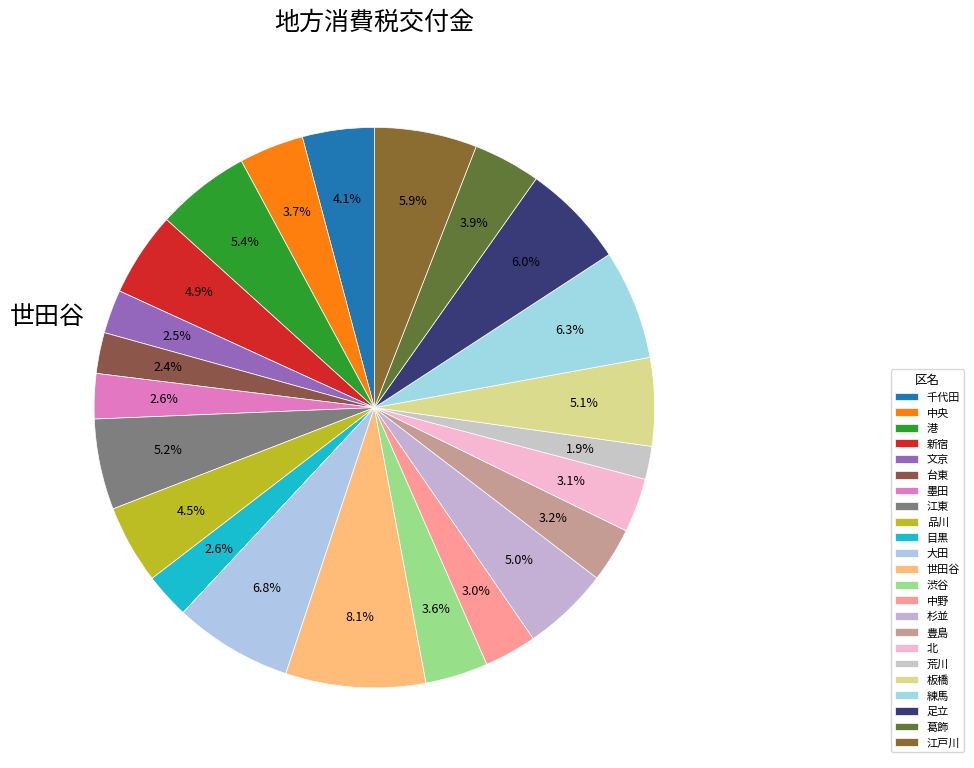

Approximately how many times larger is the value at 豊島 compared to 文京?

1.3